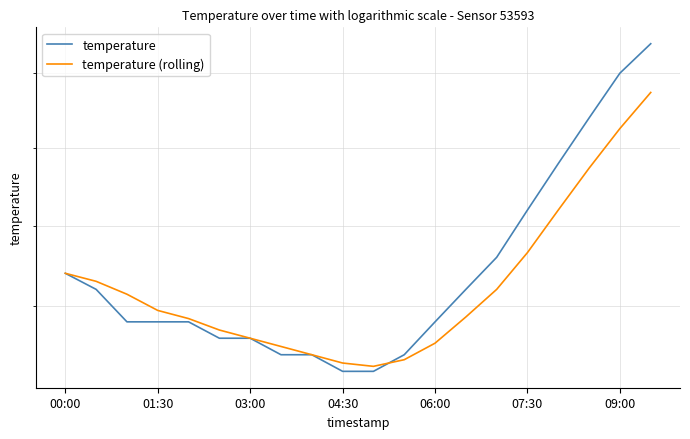

Where is temperature nearest to the value 16?

07:30